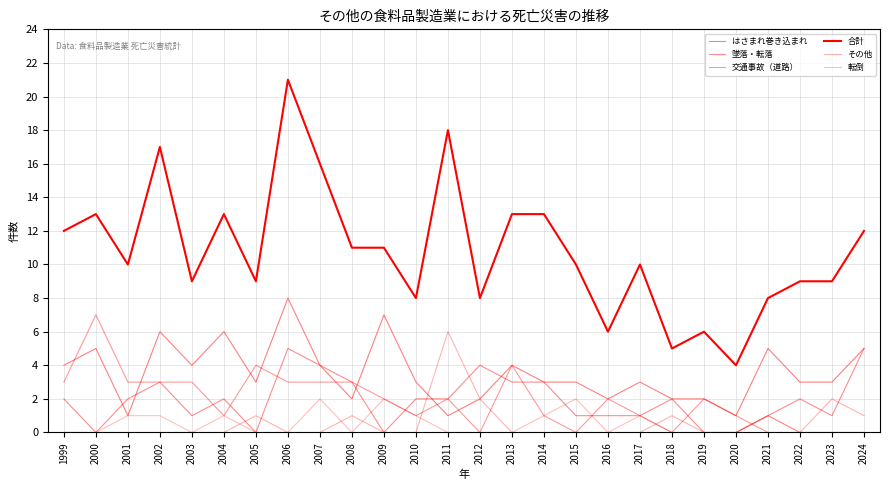

Rank the categories by 交通事故（道路） value from highest to lowest.

2000, 2005, 2013, 1999, 2001, 2002, 2003, 2006, 2007, 2008, 2009, 2011, 2016, 2019, 2004, 2010, 2014, 2017, 2020, 2012, 2015, 2018, 2021, 2022, 2023, 2024